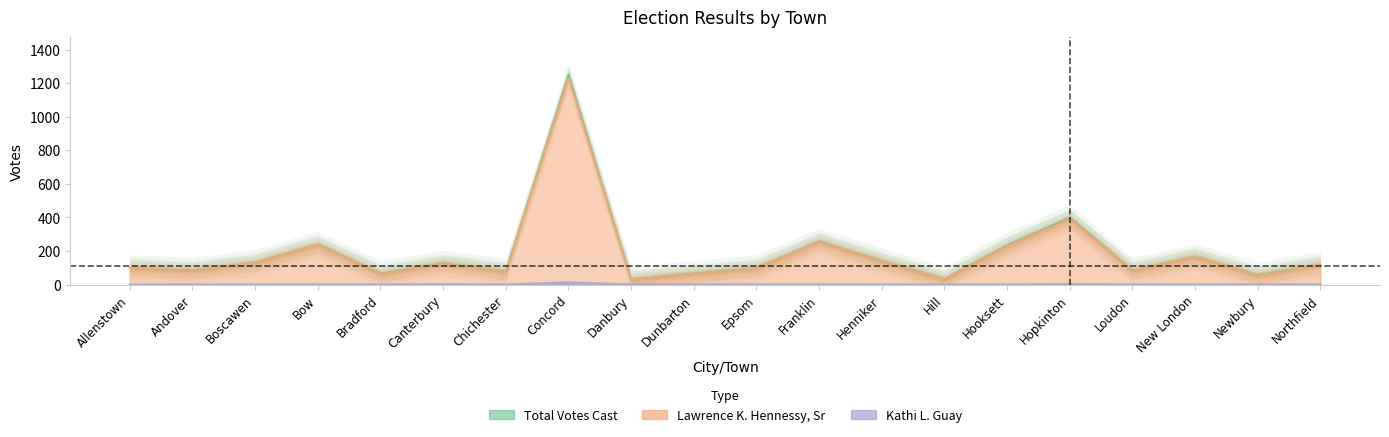

List the labels in order of Total Votes Cast value, smallest first.

Danbury, Hill, Newbury, Bradford, Dunbarton, Chichester, Andover, Loudon, Epsom, Allenstown, Northfield, Canterbury, Boscawen, Henniker, New London, Hooksett, Bow, Franklin, Hopkinton, Concord